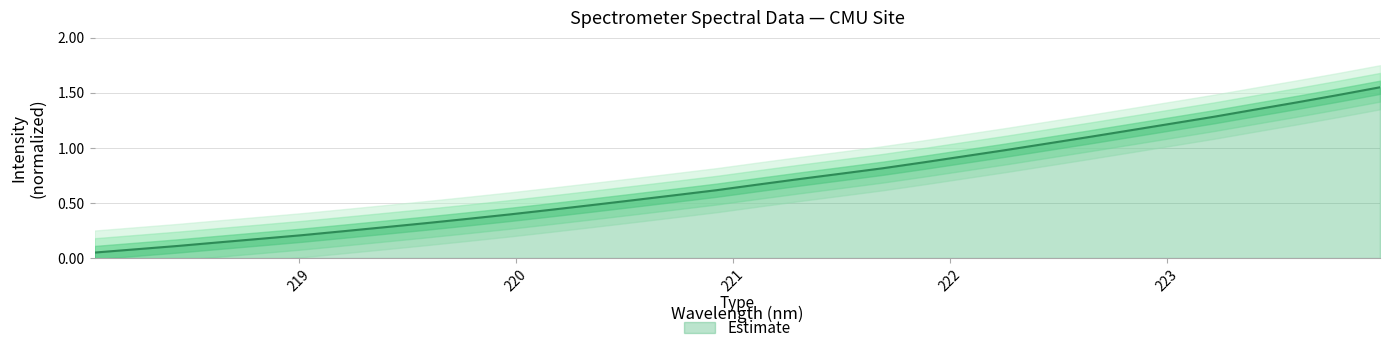

The value at 219.3979 is 0.1. True or false?

False